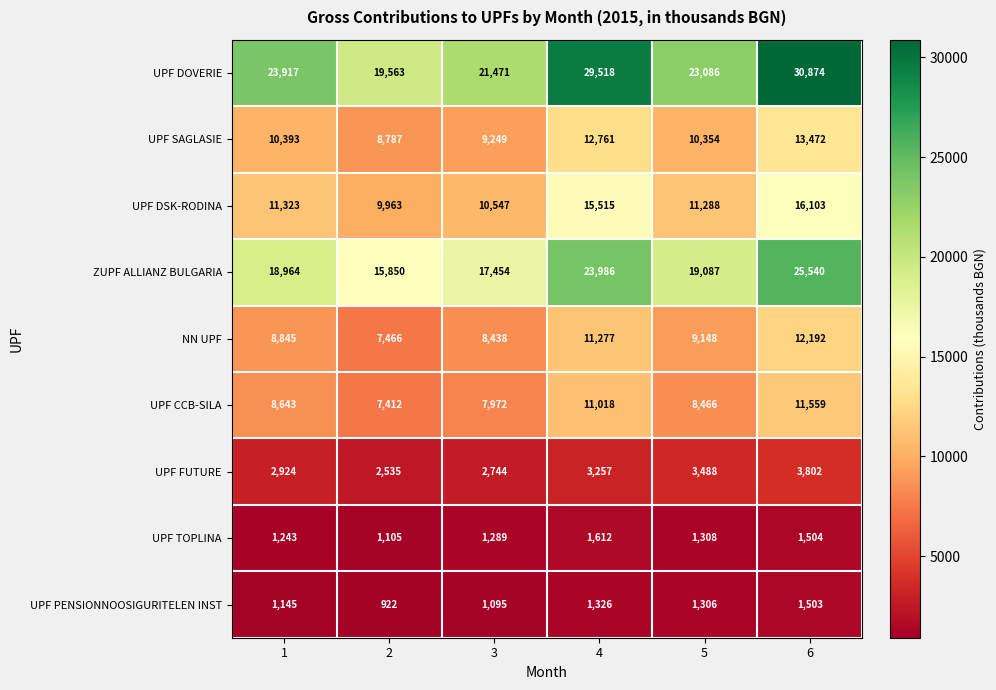

What is the sum of the UPF SAGLASIE values at 3 and 2?

18036